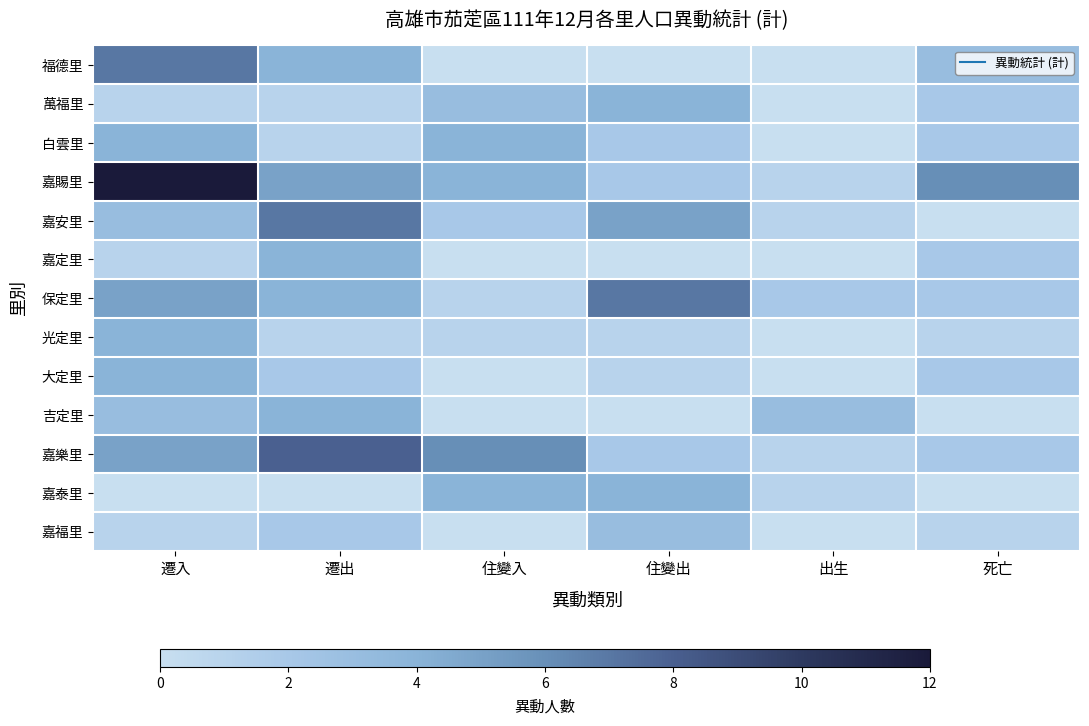

At which category is the sum across all series the highest?

遷入